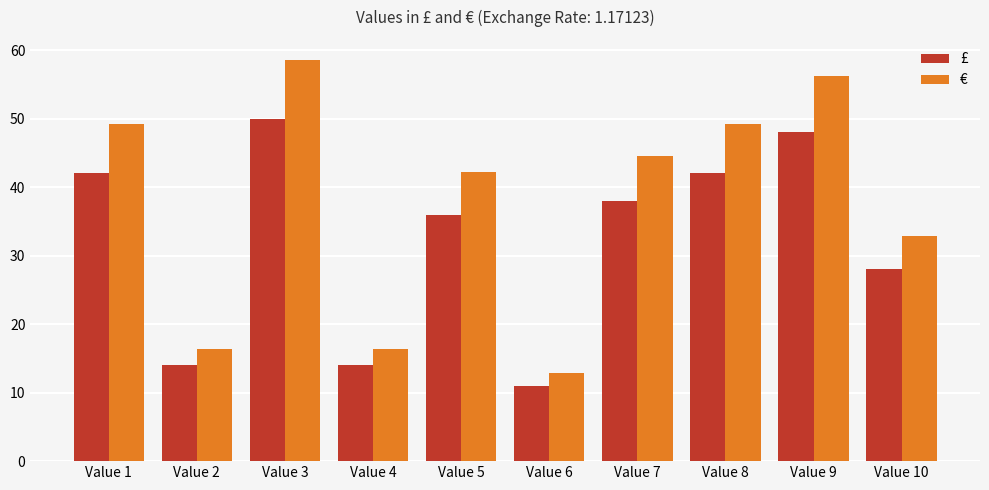

Which series has the largest range (max minus min)?

€